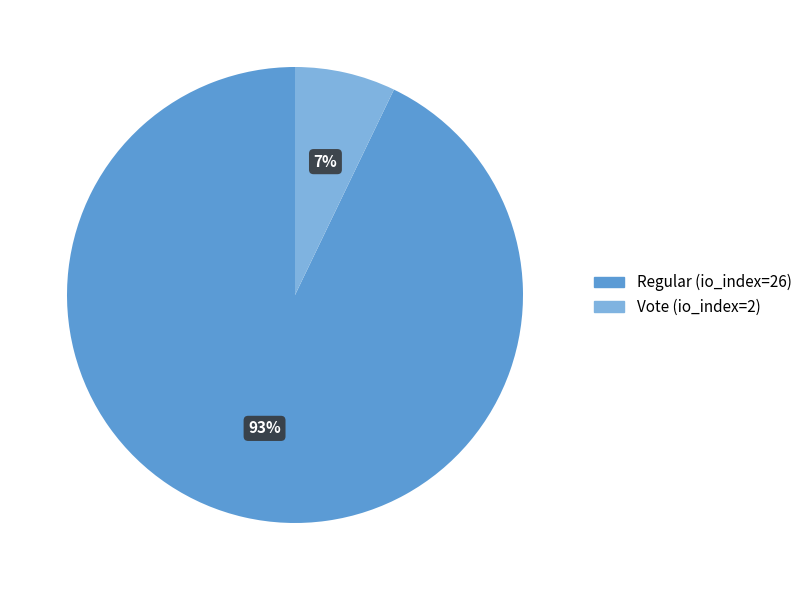

How many segments does this pie chart have?

2